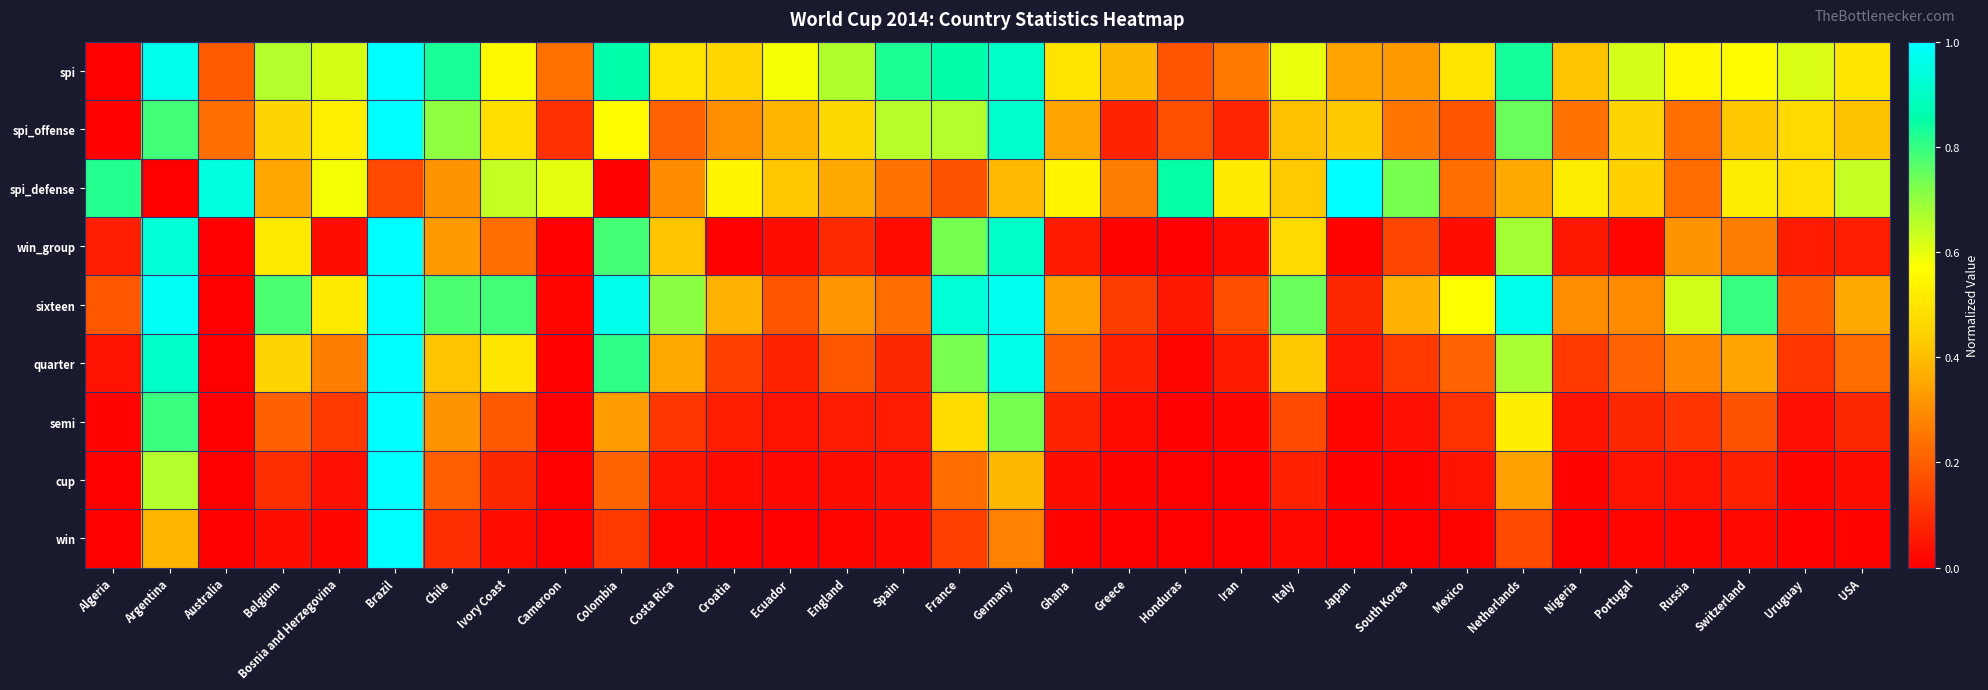

How many categories are shown in the chart?

32